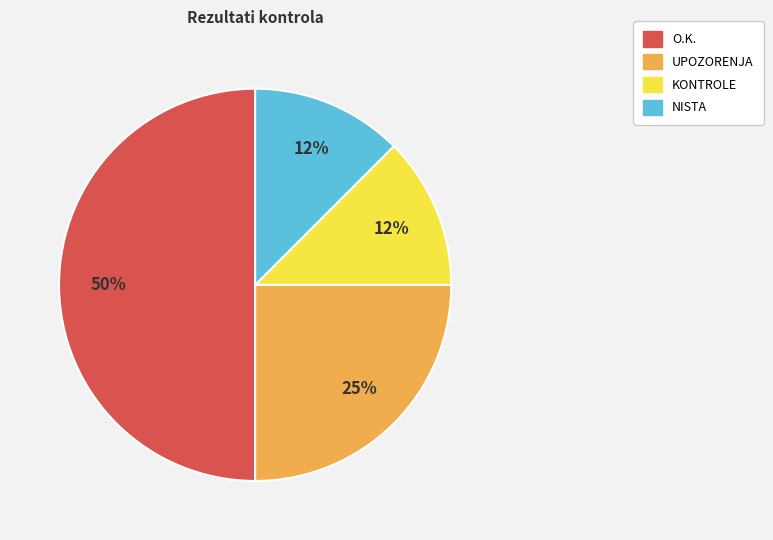

Is it true that O.K. is 40% of the pie?

False